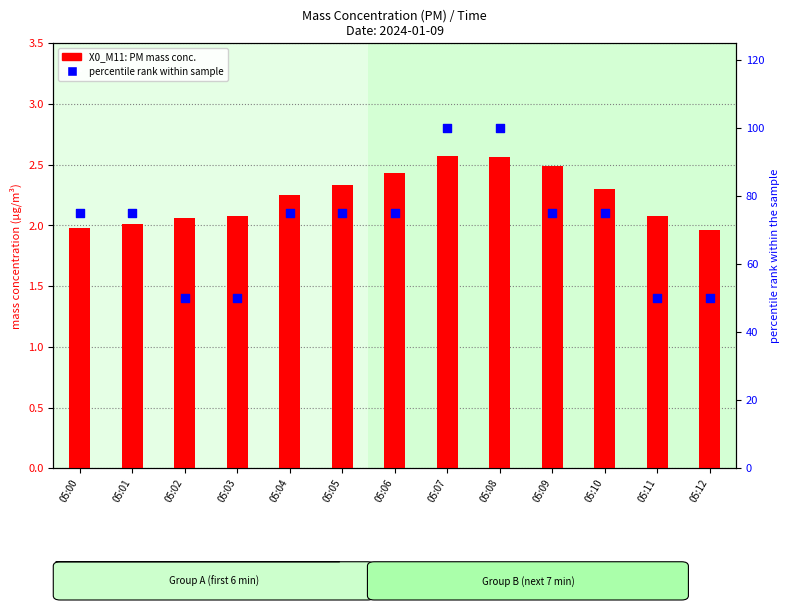

At which category is the sum across all series the highest?

05:07